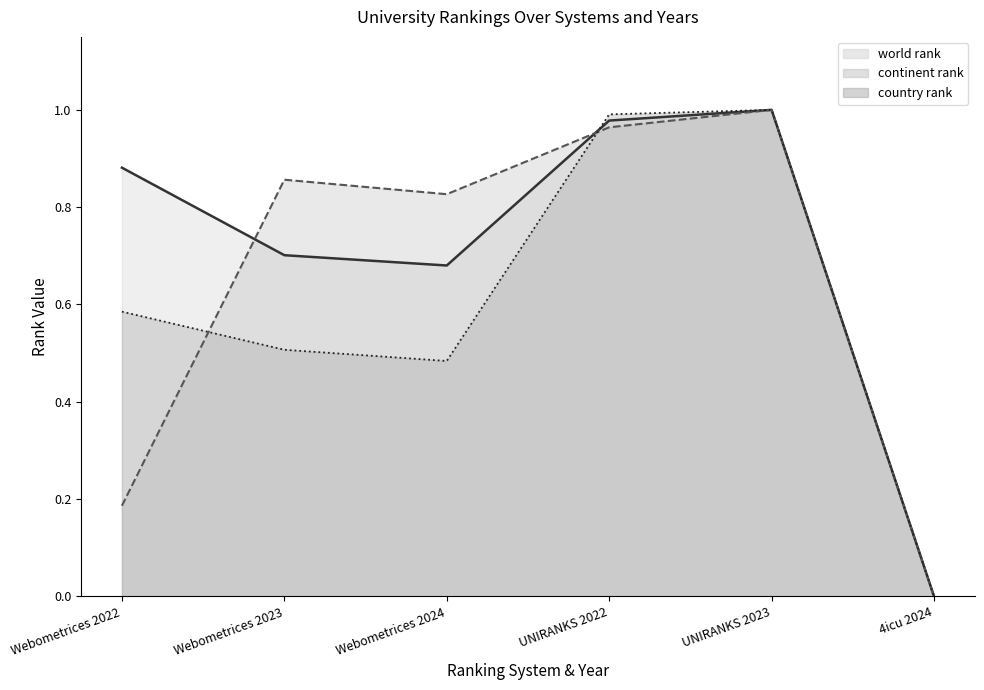

True or false: country rank line has a value of 0.0 at 4icu 2024.

True